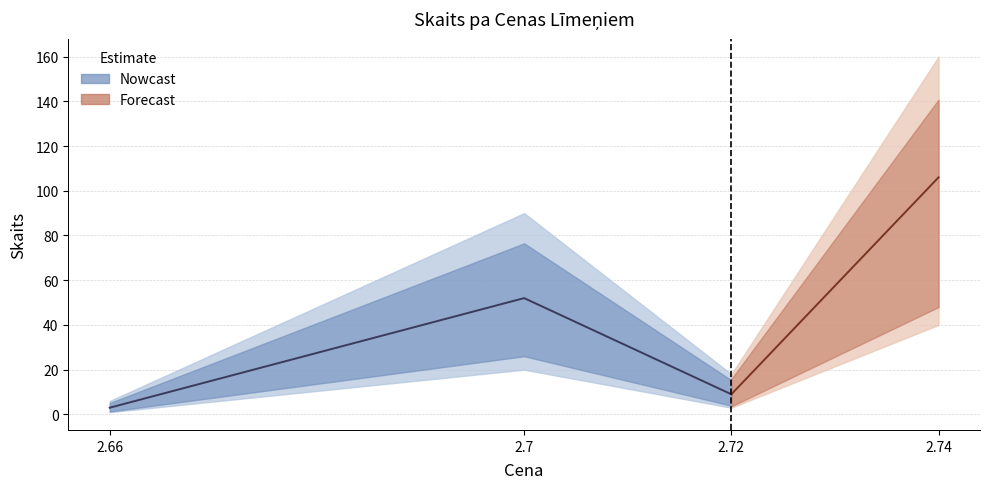

How many values exceed 10?

3